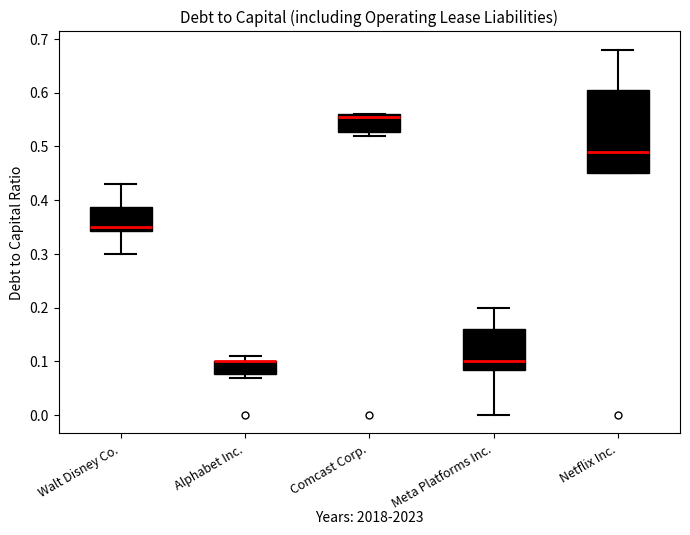

Where does the lower whisker of the box for Walt Disney Co. end on the y-axis? The values are not printed on the chart, so give them approximately, as read against the axis.

0.30